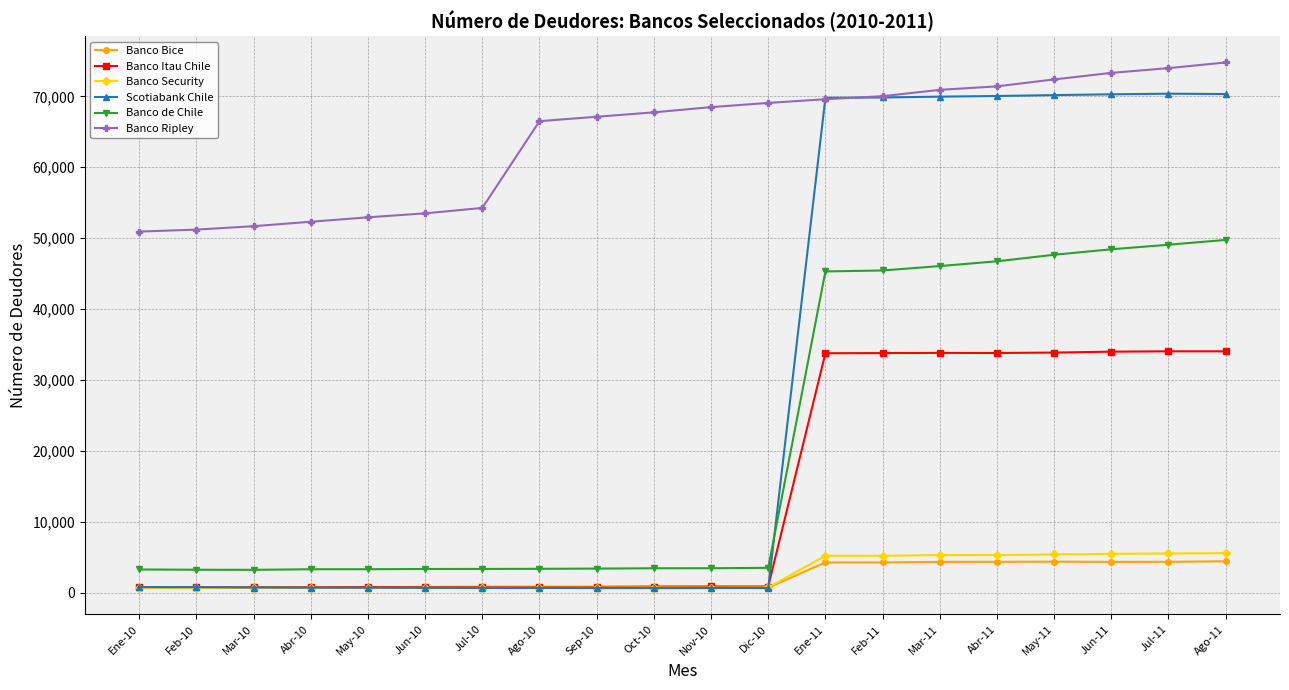

At which label does Banco de Chile reach its peak?

Ago-11